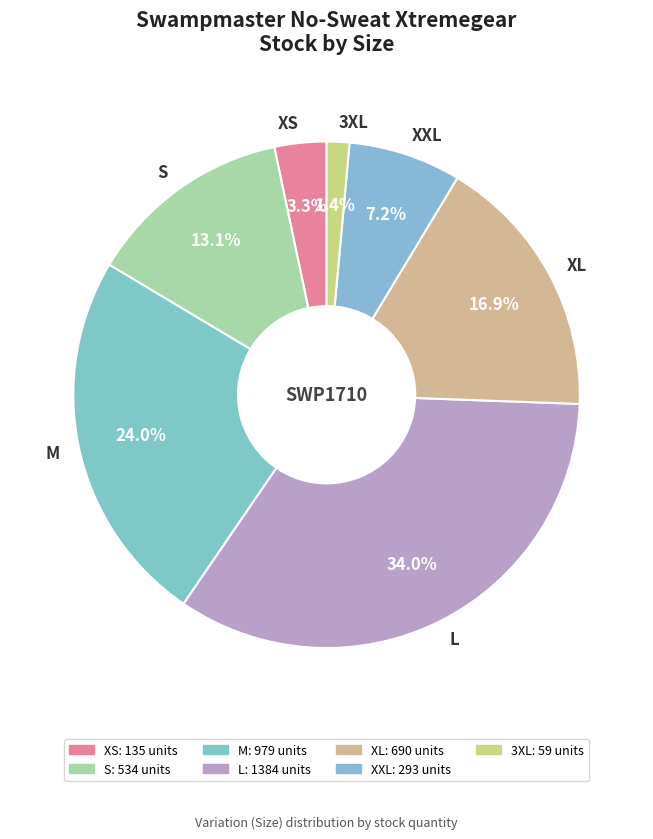

Count the number of slices in the pie.

7